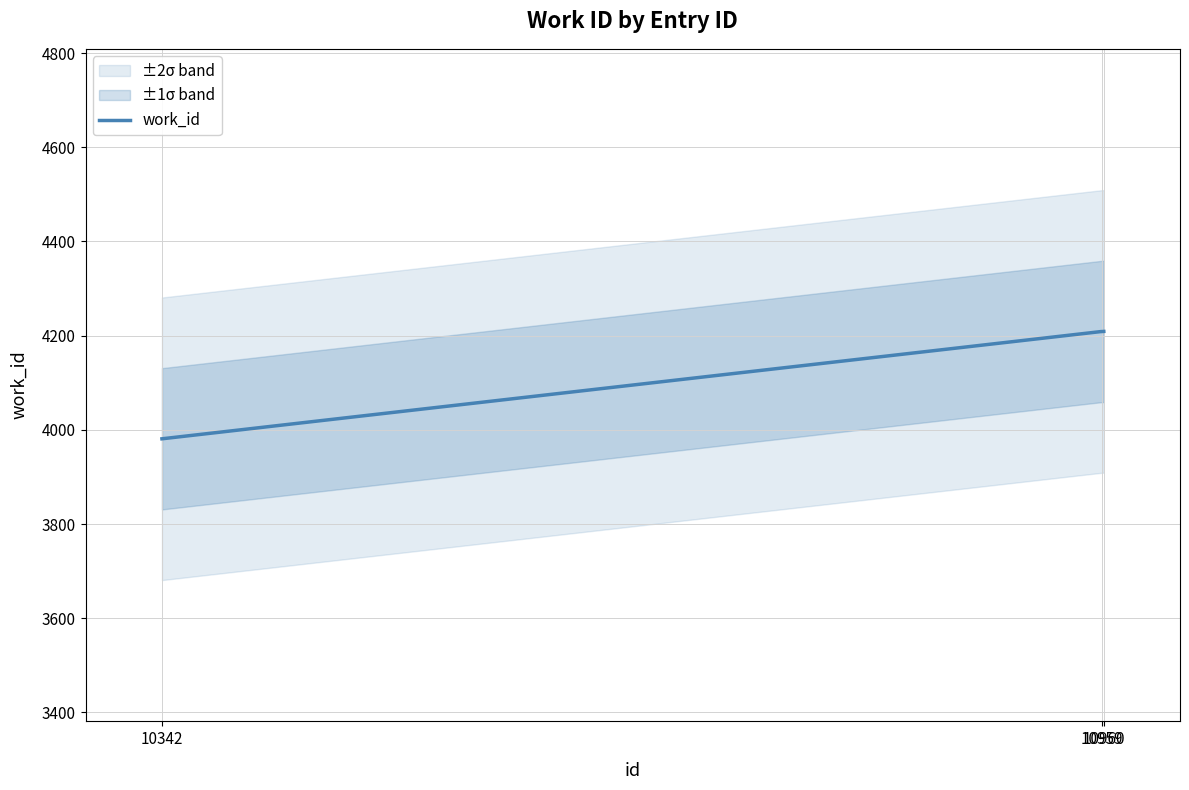

What is the difference between the maximum and minimum values?

228